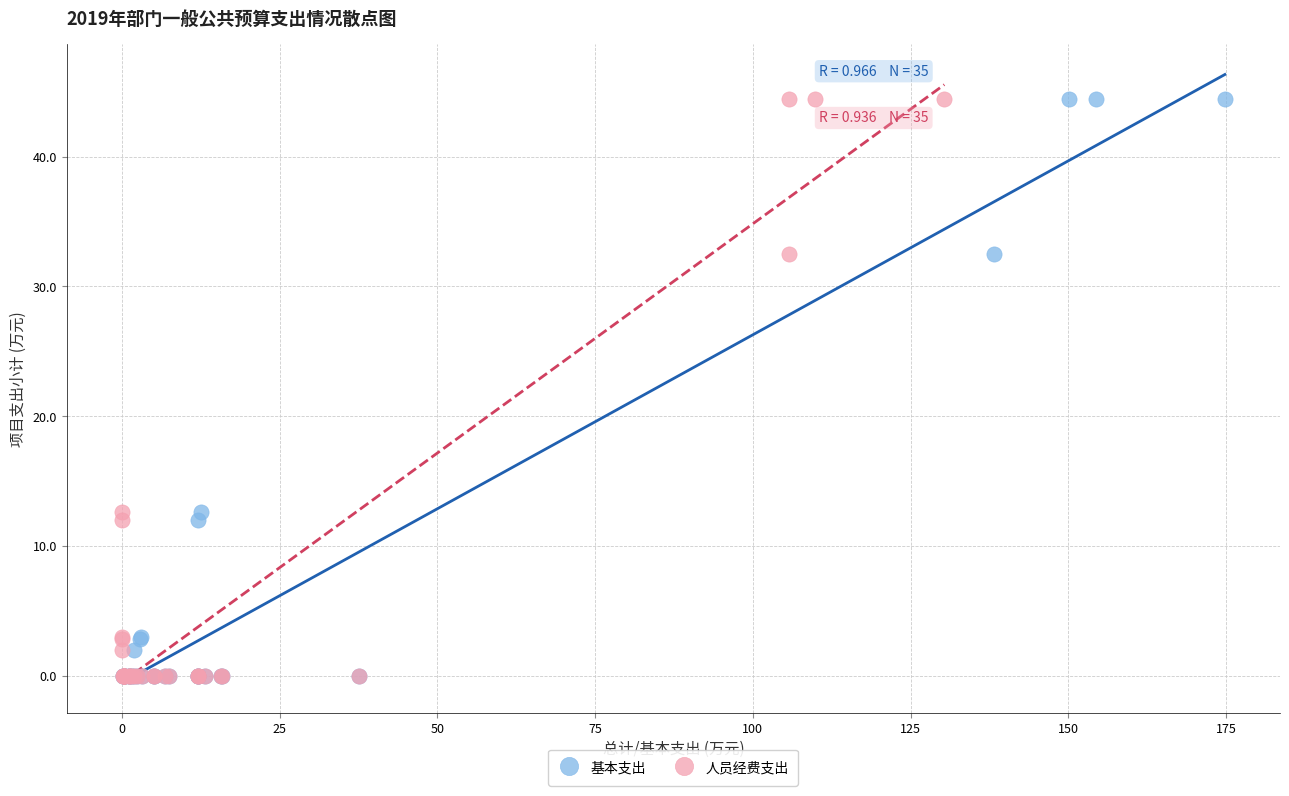

What are all the series names shown in the legend?

基本支出, 人员经费支出